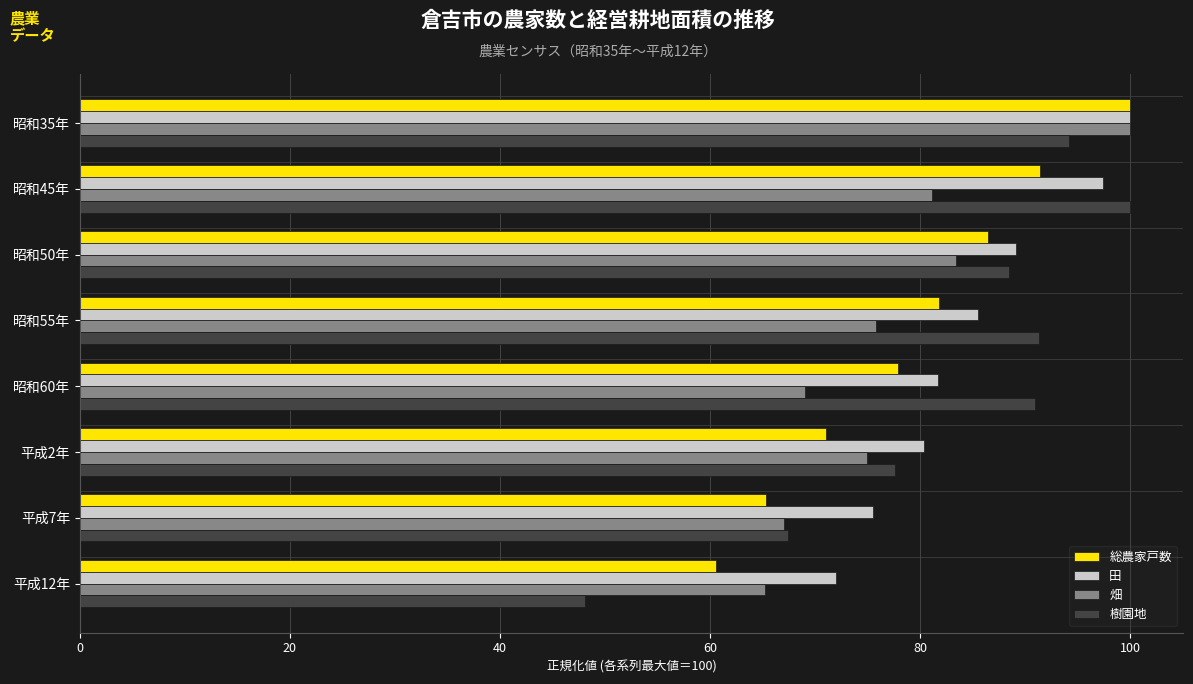

Which series has the widest spread of values?

樹園地